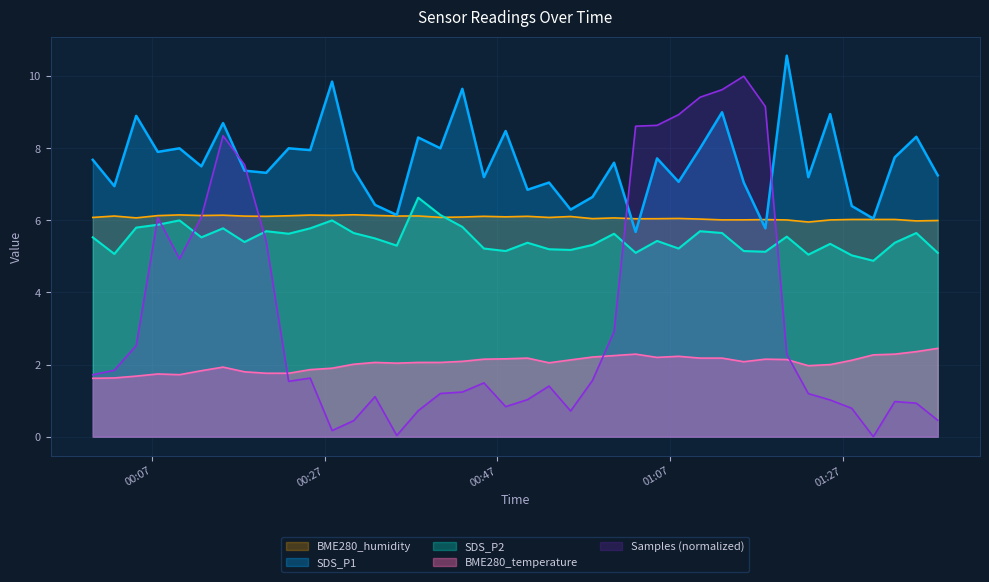

What is the label of the 20th point from the left?

2022/04/03 00:47:57